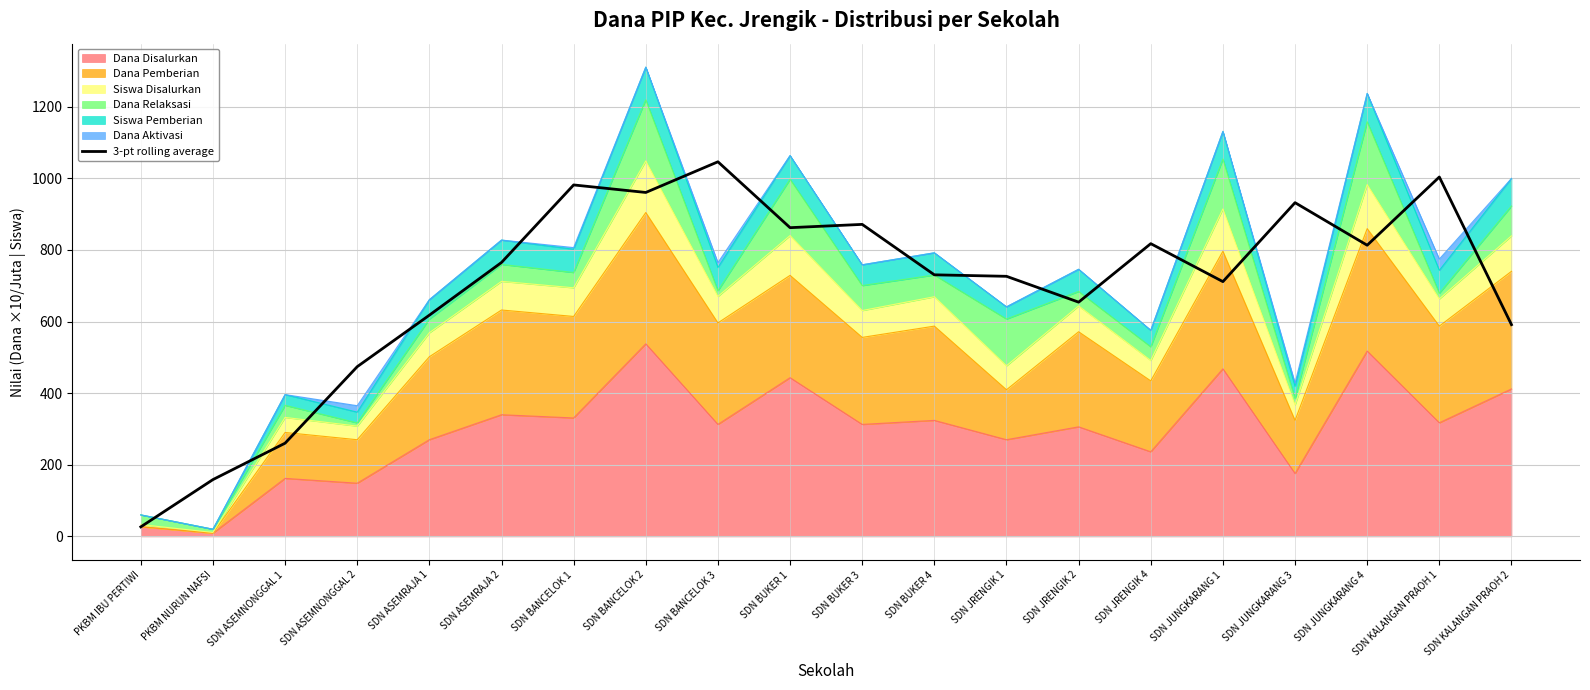

What is the sum of the values at SDN JUNGKARANG 1 and SDN BANCELOK 3?

1757.7